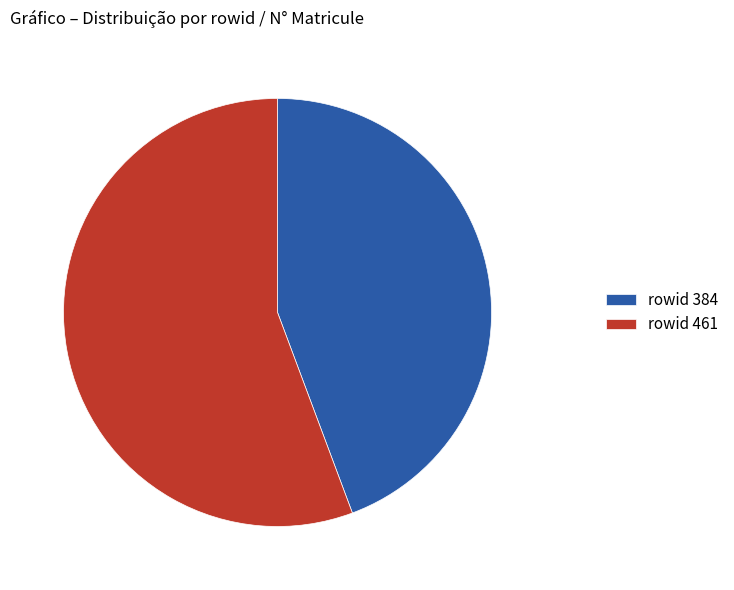

Combined, do rowid 384 and rowid 461 account for over 50%?

Yes